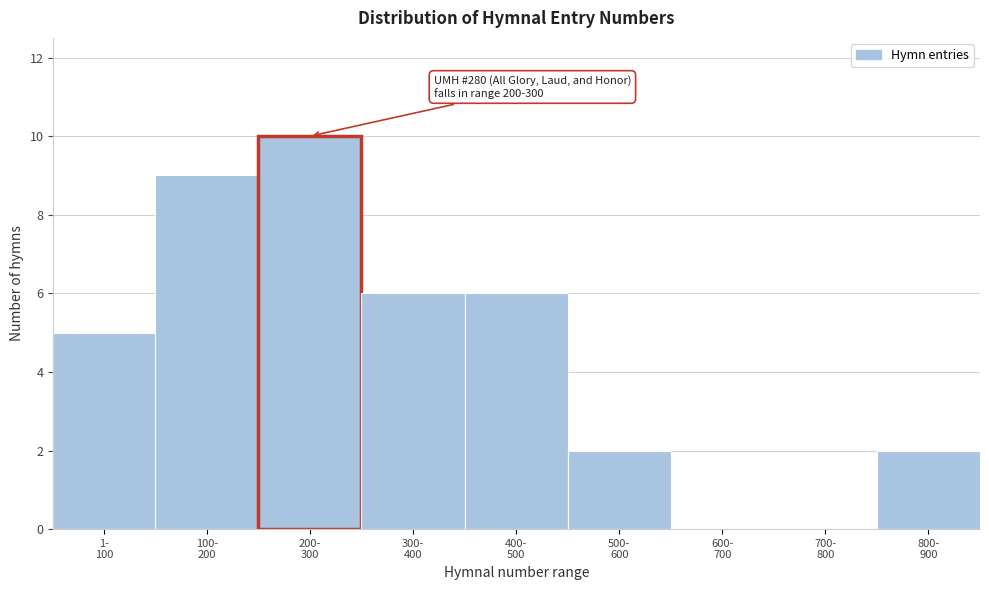

What is the maximum value shown in the chart?

10